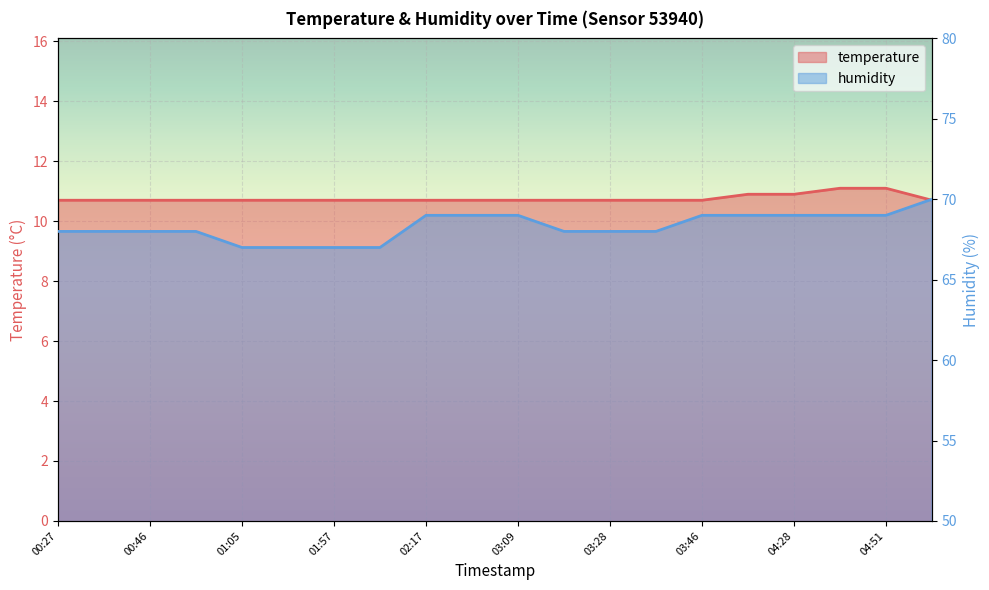

Reading left to right, transcribe all the data shown in this chart.

temperature: 00:27=10.7	00:36=10.7	00:46=10.7	00:55=10.7	01:05=10.7	01:45=10.7	01:57=10.7	02:07=10.7	02:17=10.7	02:27=10.7	03:09=10.7	03:18=10.7	03:28=10.7	03:37=10.7	03:46=10.7	03:51=10.9	04:28=10.9	04:37=11.1	04:51=11.1	05:05=10.7
humidity: 00:27=68.0	00:36=68.0	00:46=68.0	00:55=68.0	01:05=67.0	01:45=67.0	01:57=67.0	02:07=67.0	02:17=69.0	02:27=69.0	03:09=69.0	03:18=68.0	03:28=68.0	03:37=68.0	03:46=69.0	03:51=69.0	04:28=69.0	04:37=69.0	04:51=69.0	05:05=70.0